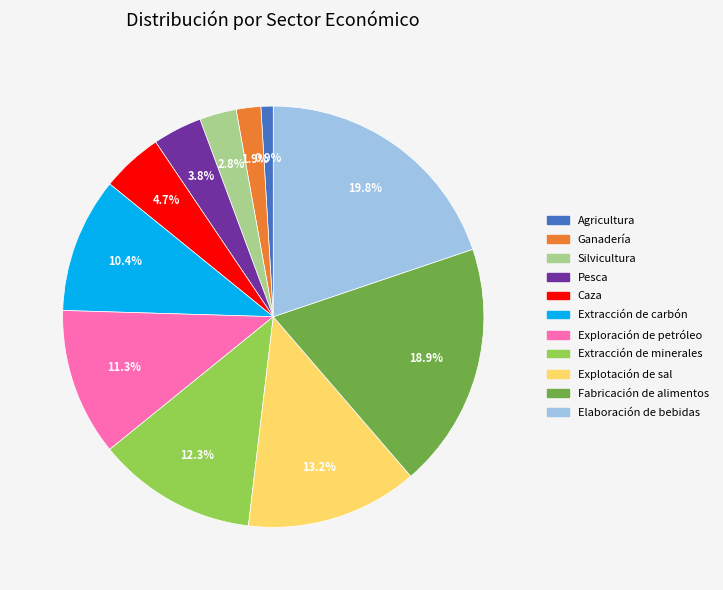

To the nearest percent, what portion does Agricultura represent?

1%